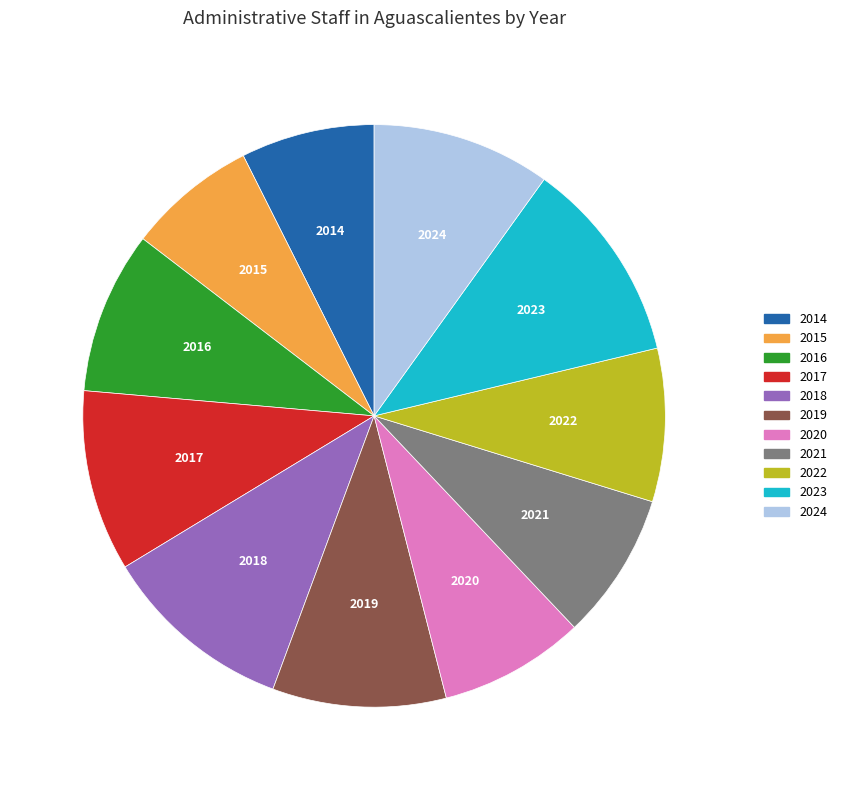

Which has a higher value, 2021 or 2023?

2023